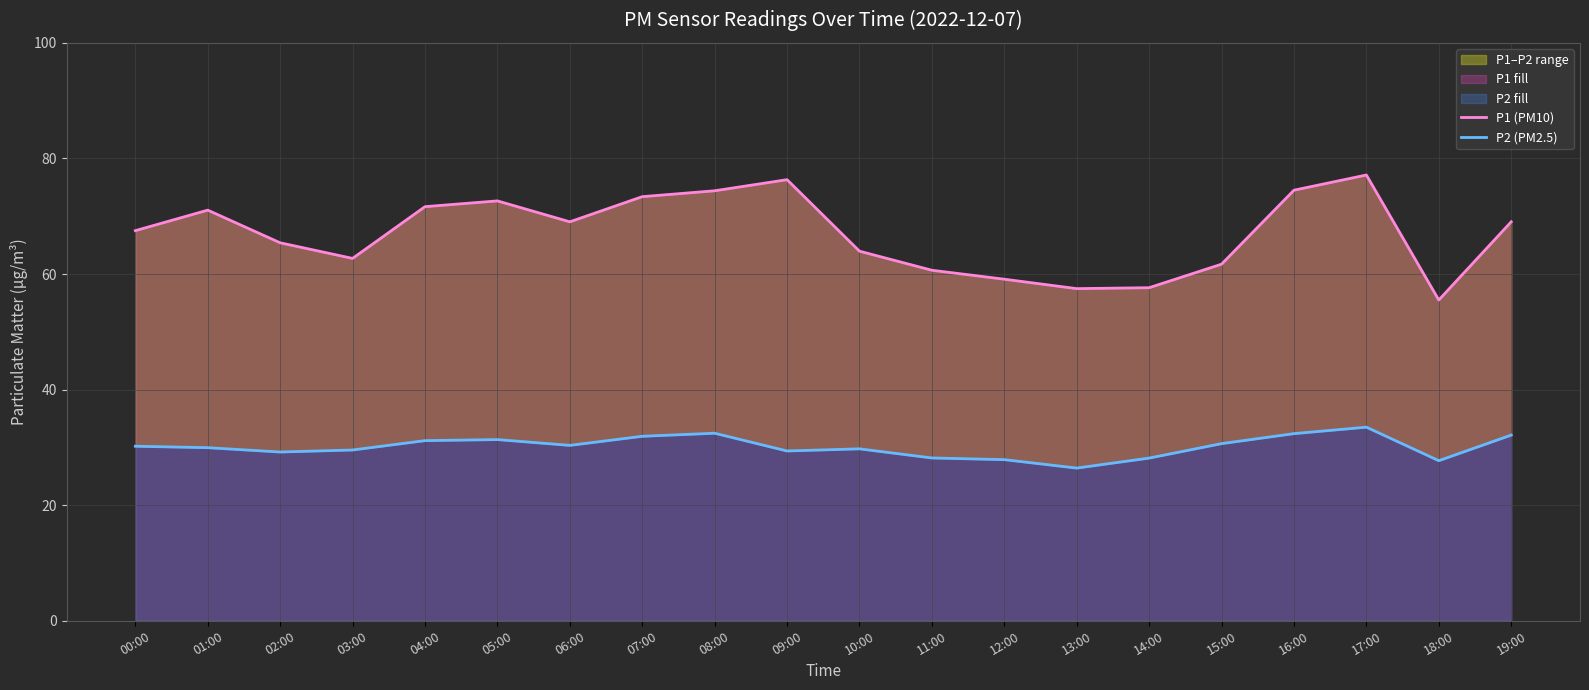

What is the highest value of the P1 (PM10) series?

77.1